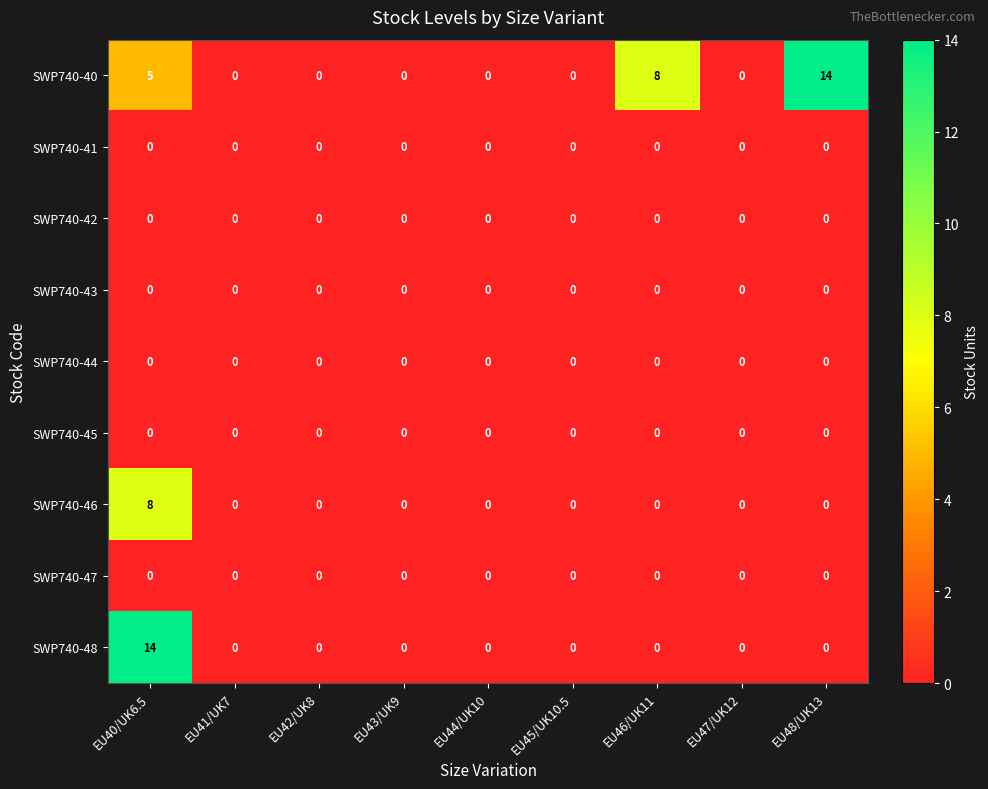

What is the highest value of the SWP740-48 series?

14